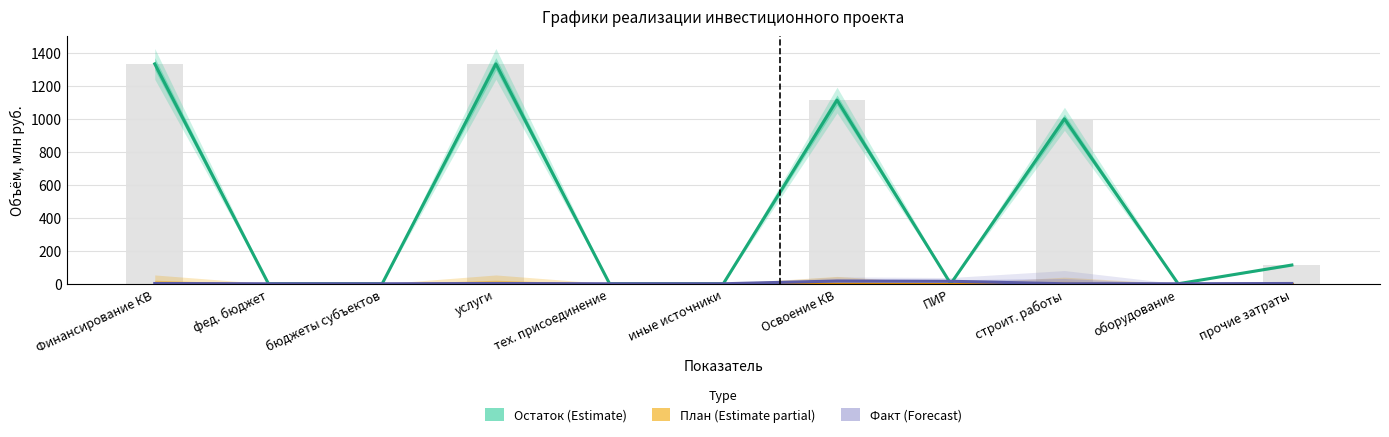

Count the number of data series in this chart.

3